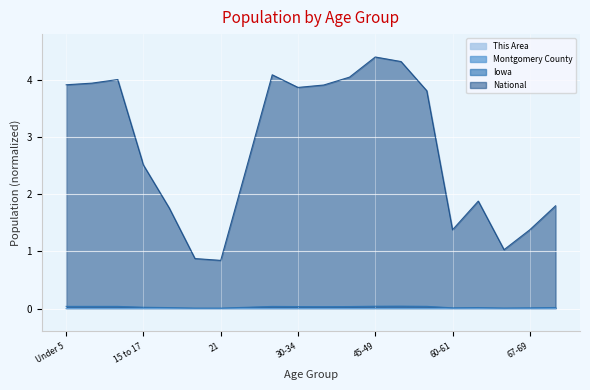

At which category does National reach its first local valley?

21